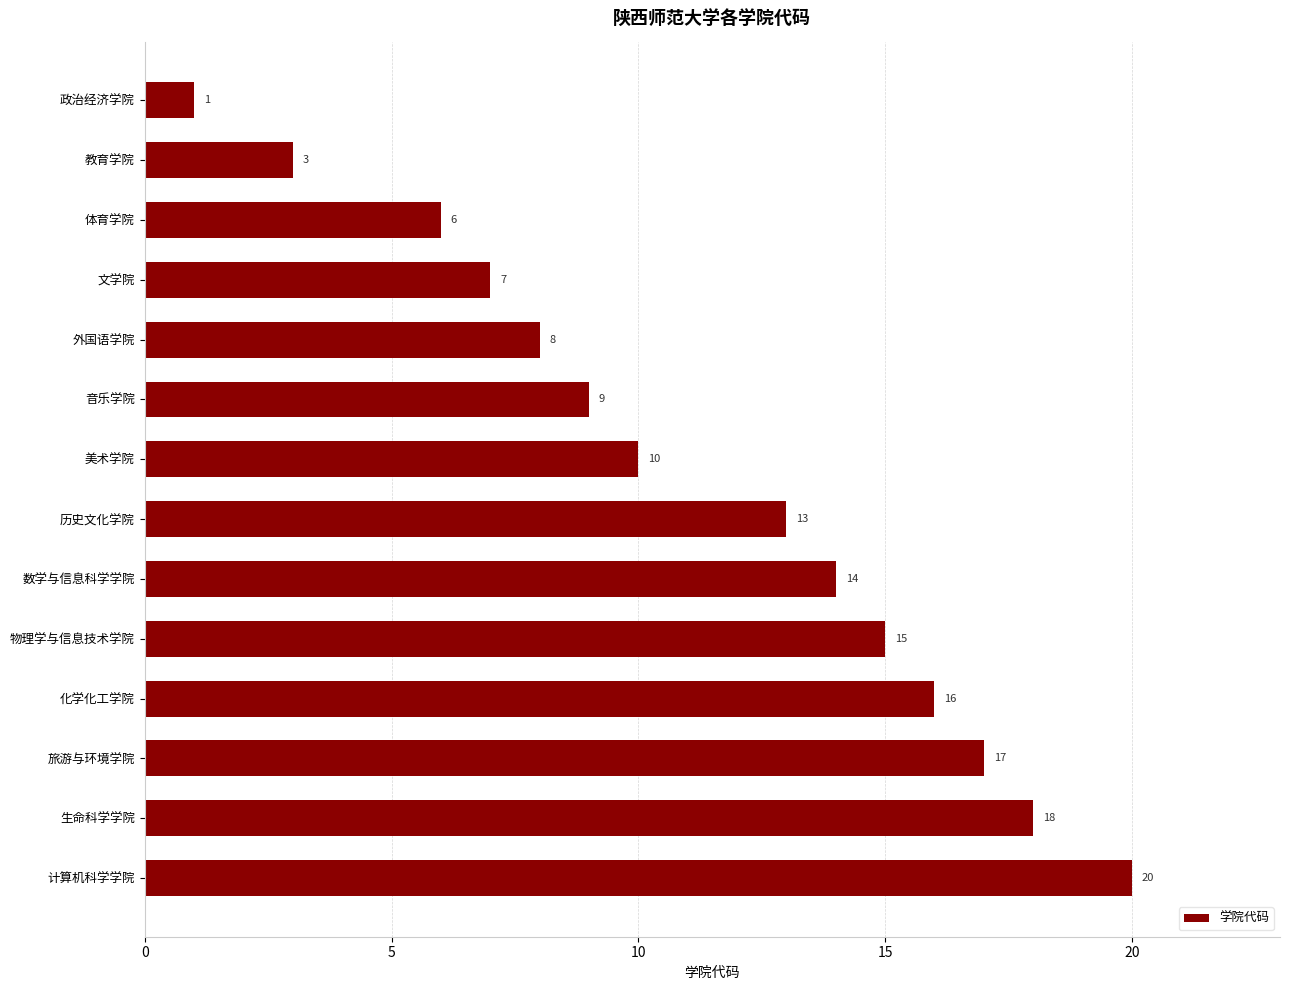

How many data points are less than 13?

7